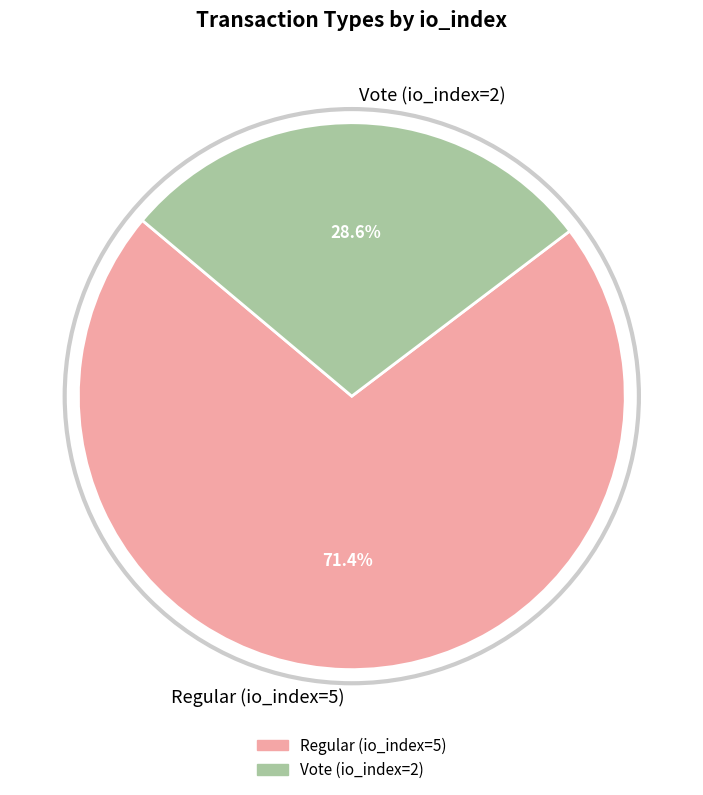

Combined, do Vote (io_index=2) and Regular (io_index=5) account for over 50%?

Yes